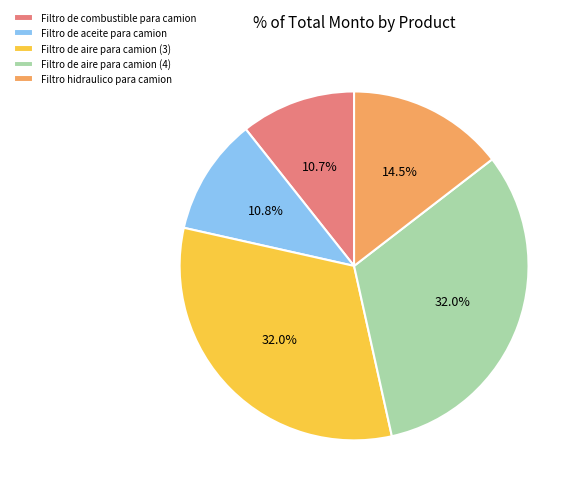

What percentage is the Filtro de aire para camion (3) slice, to the nearest percent?

32%